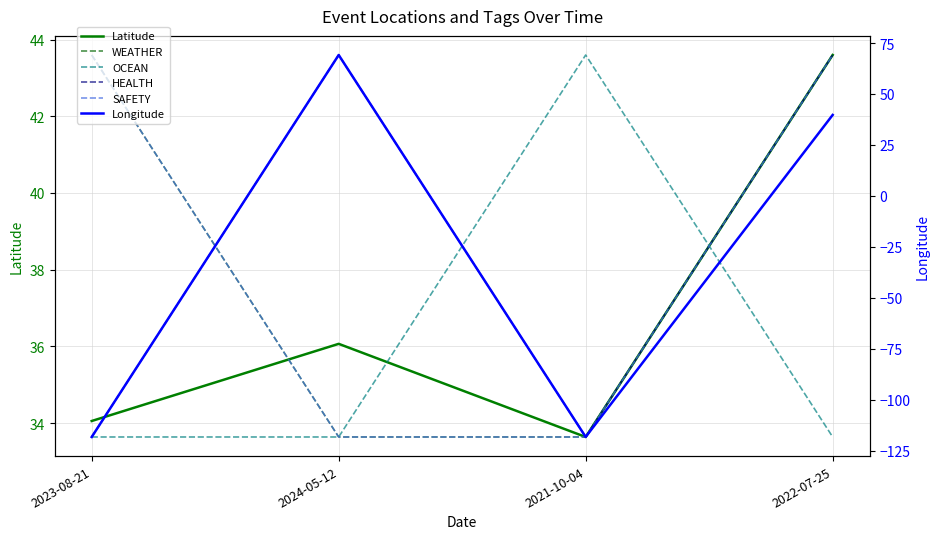

What is the average value of the HEALTH series?

38.6